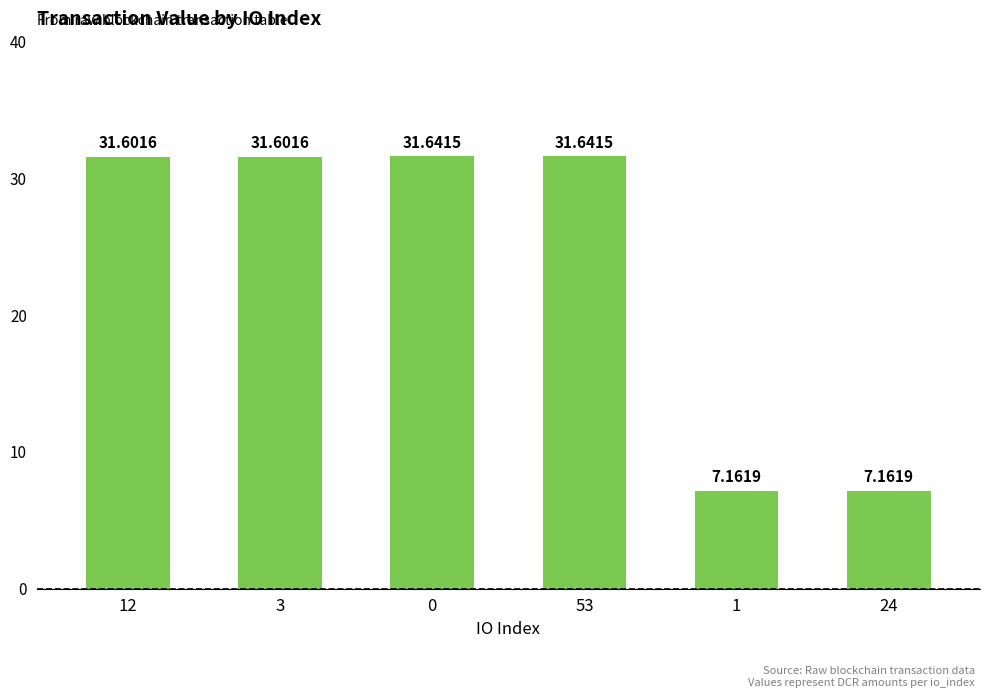

What is the difference between the second highest and minimum values?

24.5